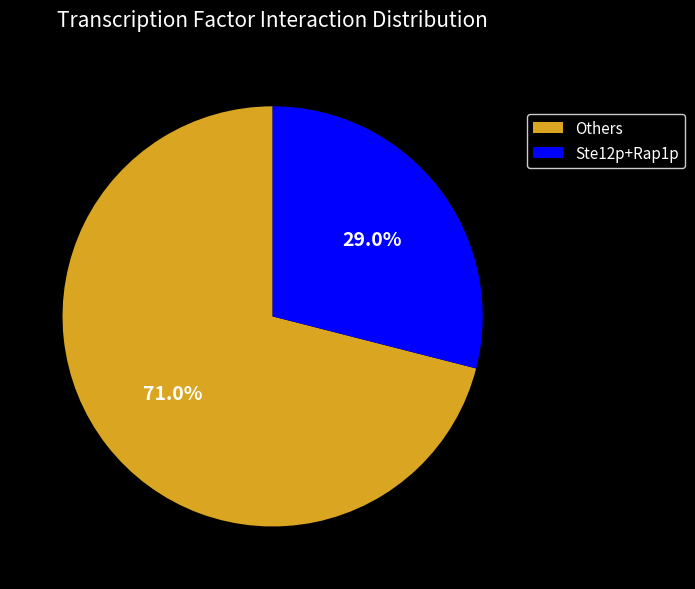

Which has a higher value, Ste12p+Rap1p or Others?

Others